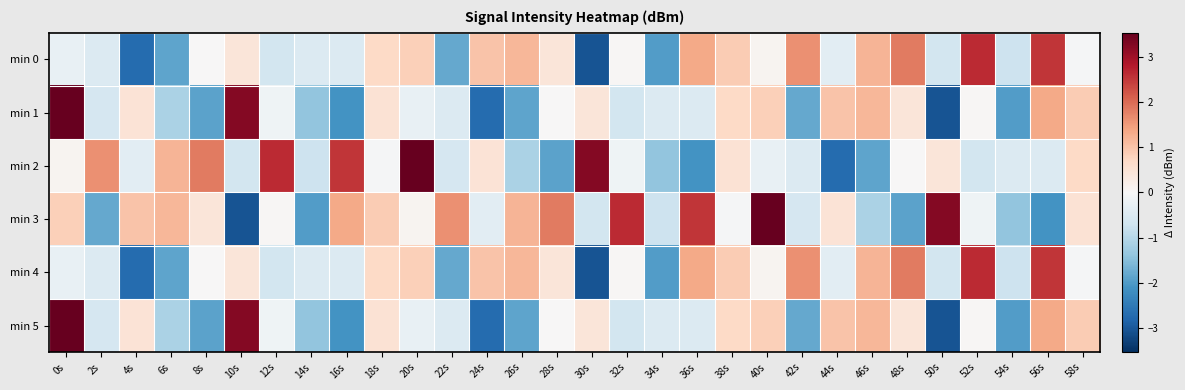

What is the maximum value shown in the chart?

3.5